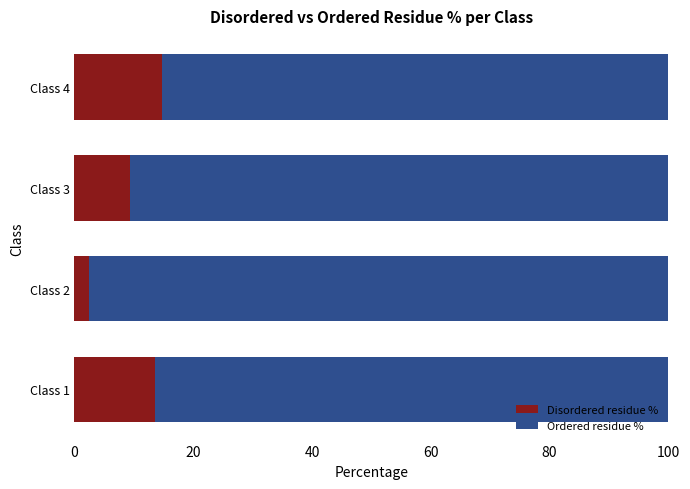

At which label does Disordered residue % reach its minimum?

Class 2